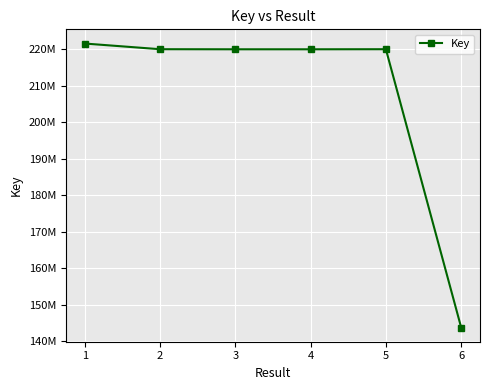

Is this an area chart (filled region under the line)?

No